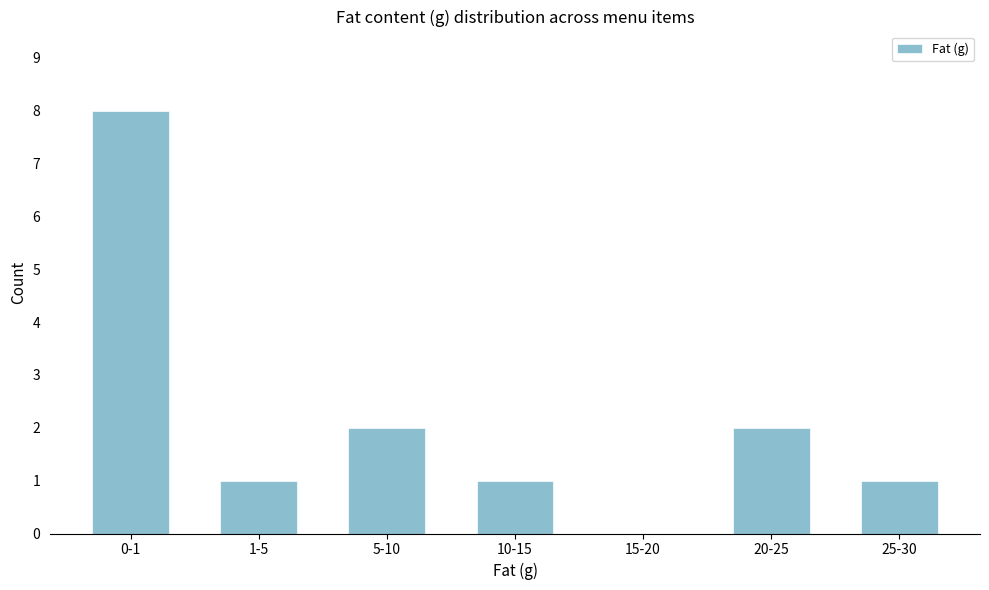

Reading left to right, extract all data points from this chart.

0-1=8	1-5=1	5-10=2	10-15=1	15-20=0	20-25=2	25-30=1